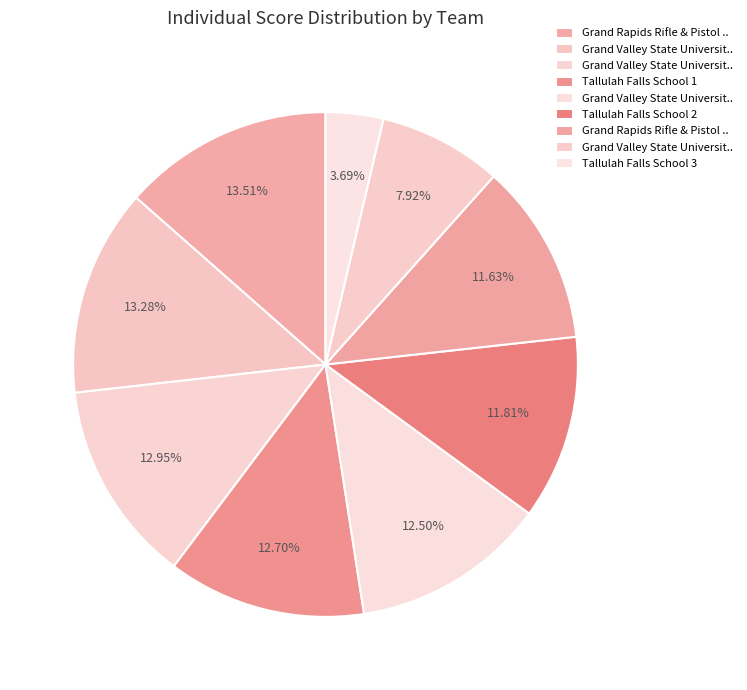

Rank the categories by value from highest to lowest.

Grand Rapids Rifle & Pistol Club 1, Grand Valley State University 1, Grand Valley State University 2, Tallulah Falls School 1, Grand Valley State University 3, Tallulah Falls School 2, Grand Rapids Rifle & Pistol Club 2, Grand Valley State University 4, Tallulah Falls School 3